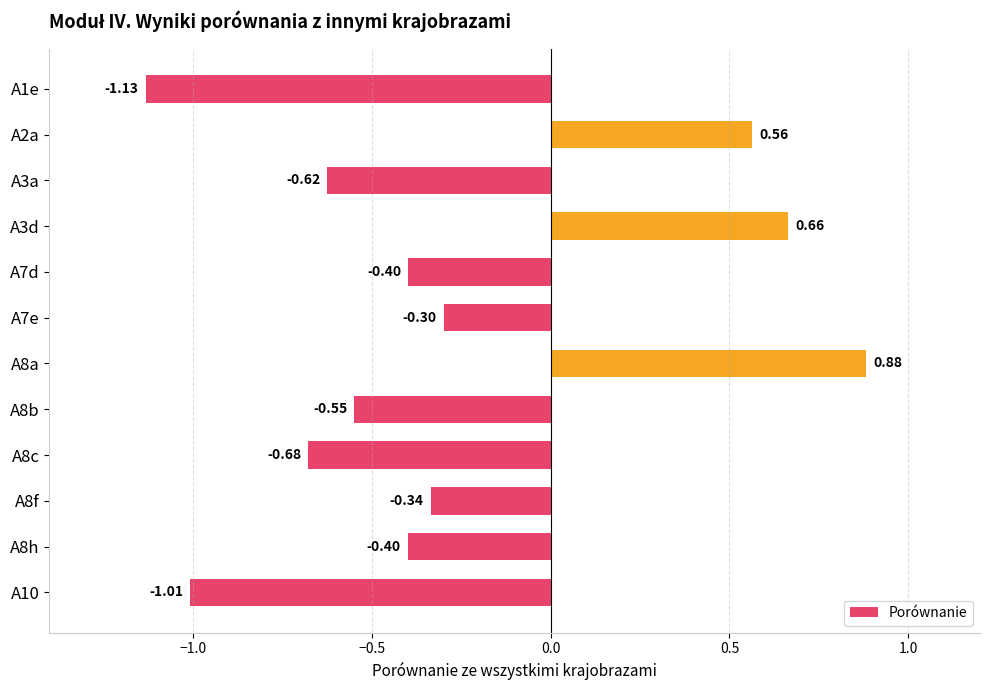

Which has a higher value, A3d or A8a?

A8a